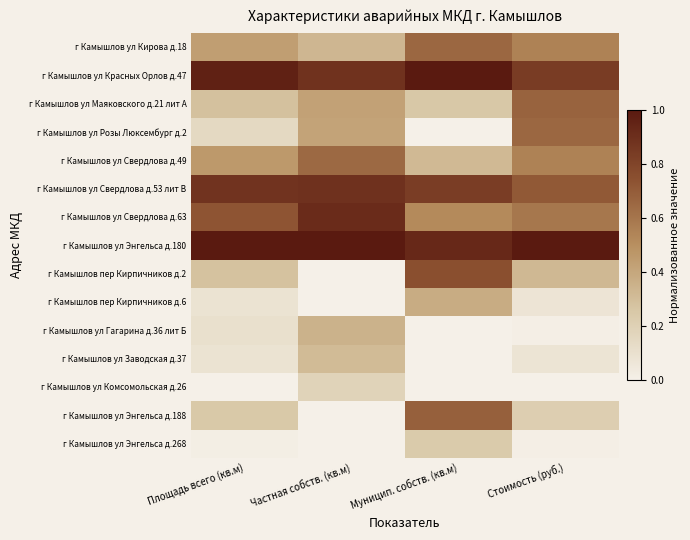

What is the maximum value shown in the chart?

1.0